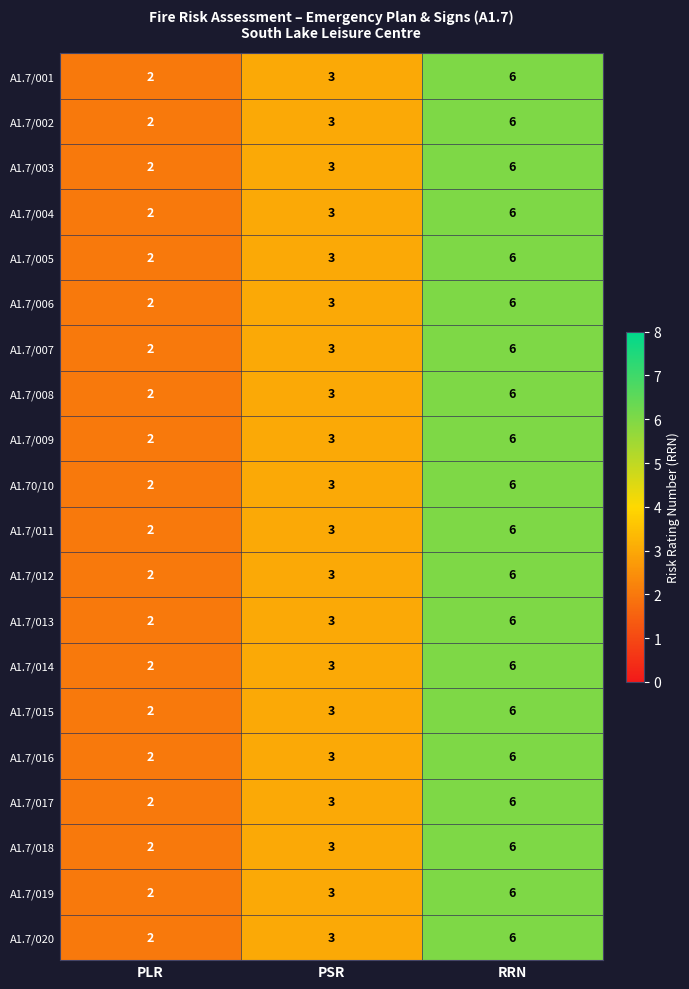

At which category does the chart reach its peak across all series?

RRN